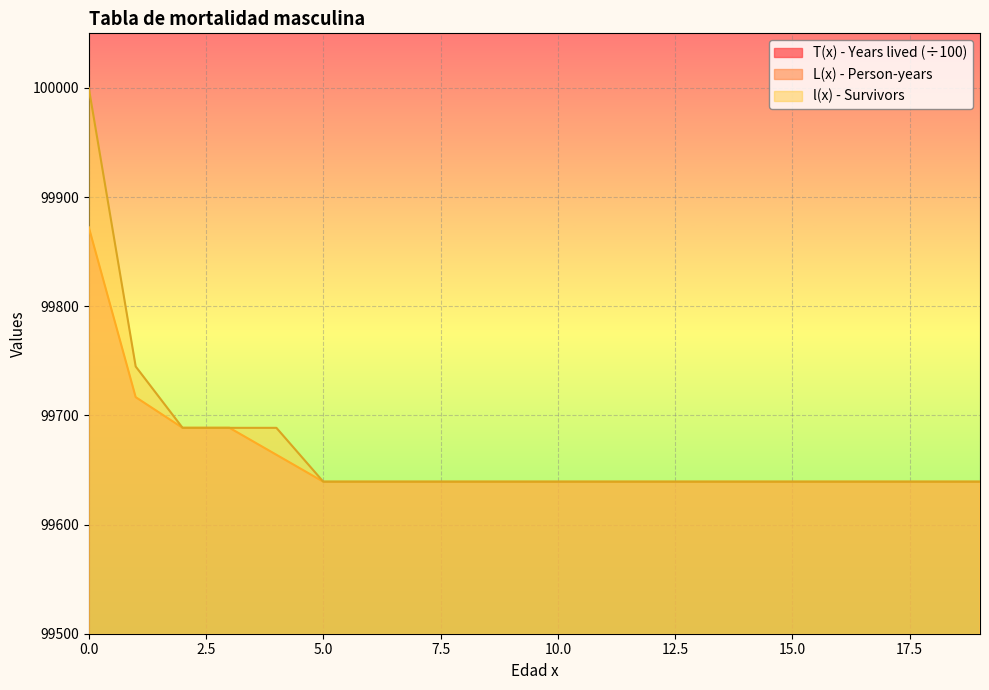

At how many categories does at least one series exceed 94337?

20